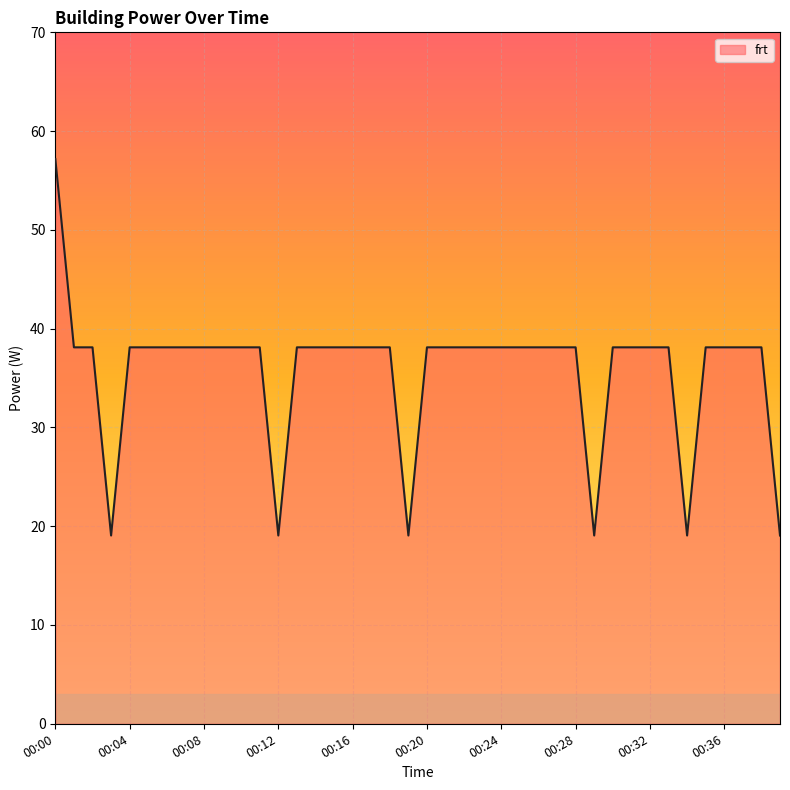

What is the smallest value displayed?

19.1